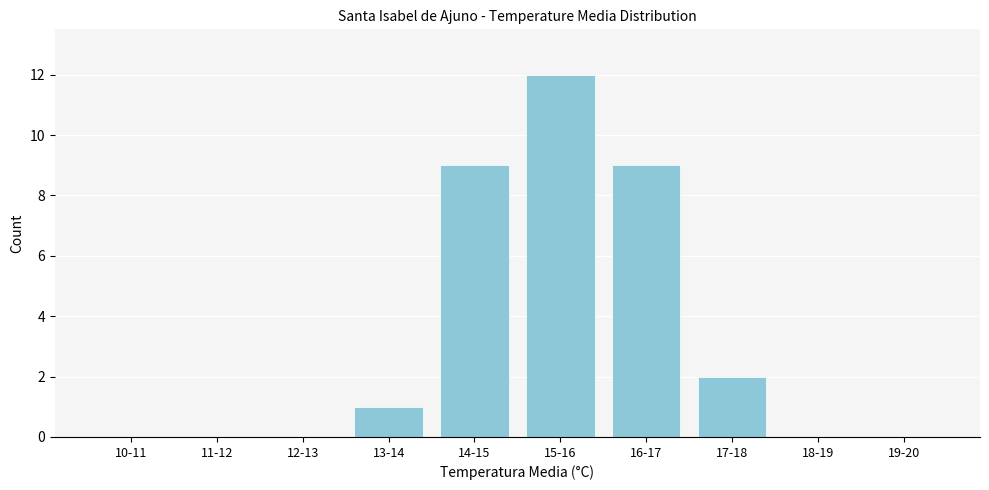

Reading left to right, extract all data points from this chart.

10-11=0	11-12=0	12-13=0	13-14=1	14-15=9	15-16=12	16-17=9	17-18=2	18-19=0	19-20=0